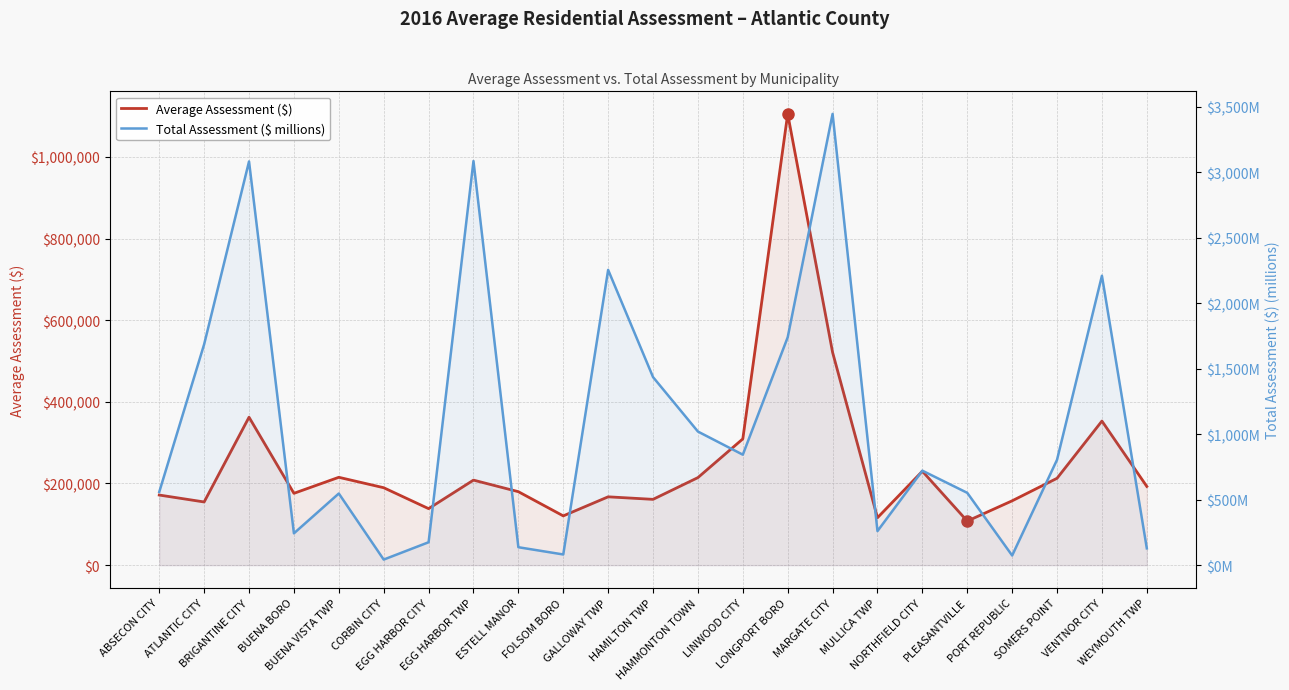

What is the highest value of the Total Assessment ($ millions) series?

3444.6